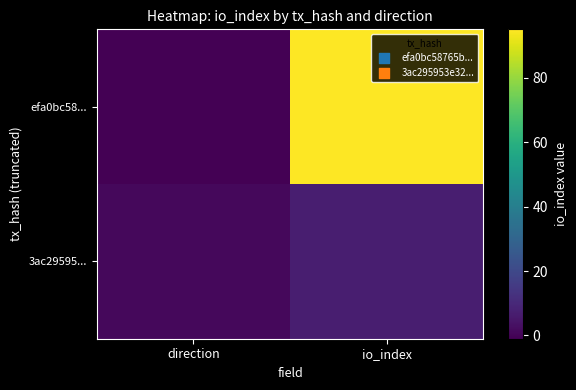

Reading left to right, list all the values displayed in this chart.

efa0bc58...: direction=-1	io_index=95
3ac29595...: direction=1	io_index=7